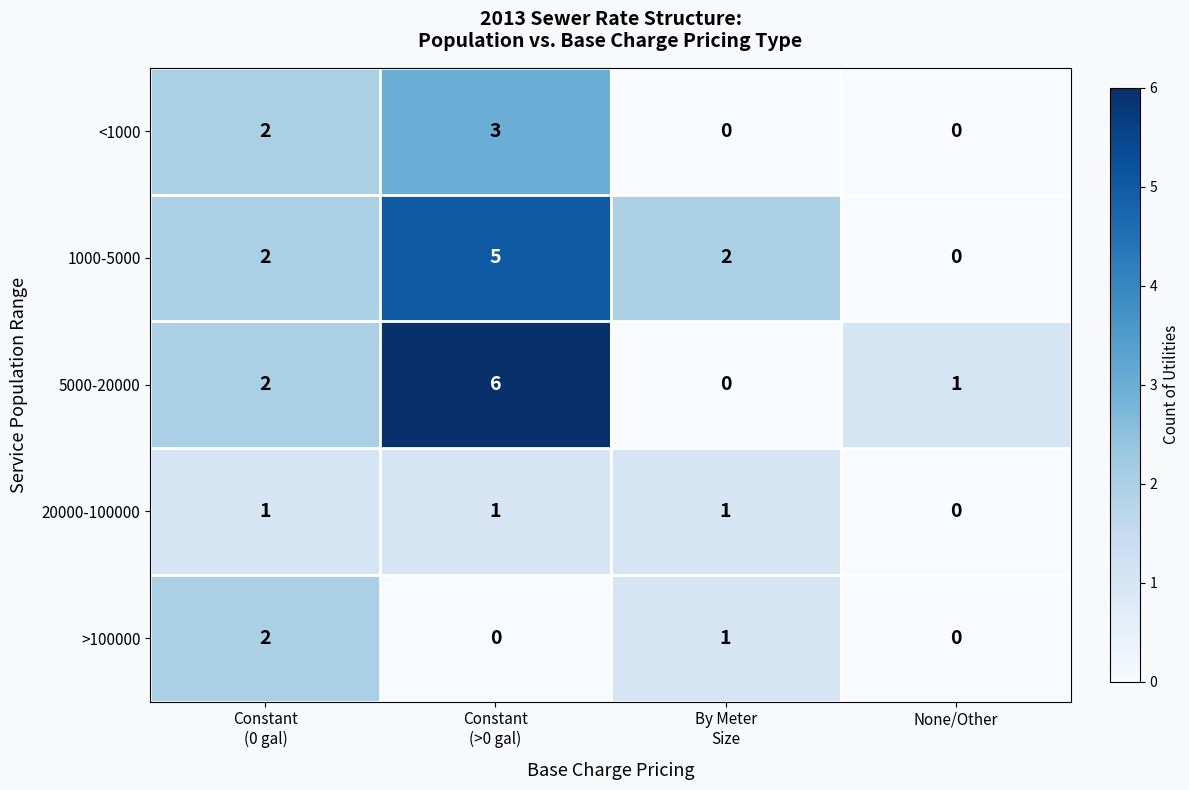

List the series in order of their peak value, highest first.

5000-20000, 1000-5000, <1000, >100000, 20000-100000